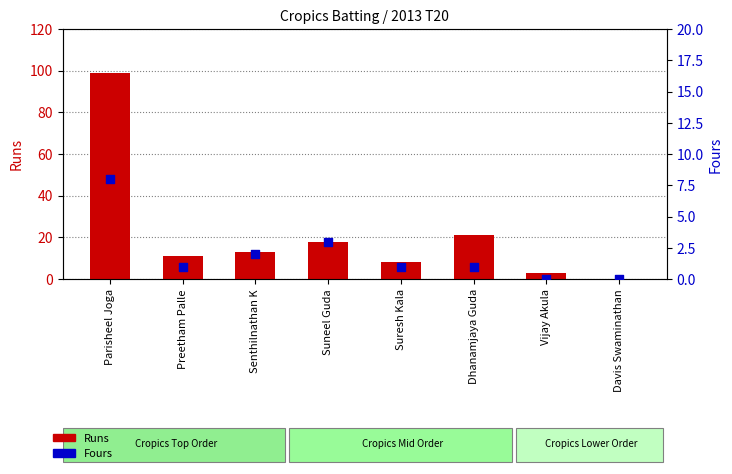

Which series has the largest total across all categories?

Runs